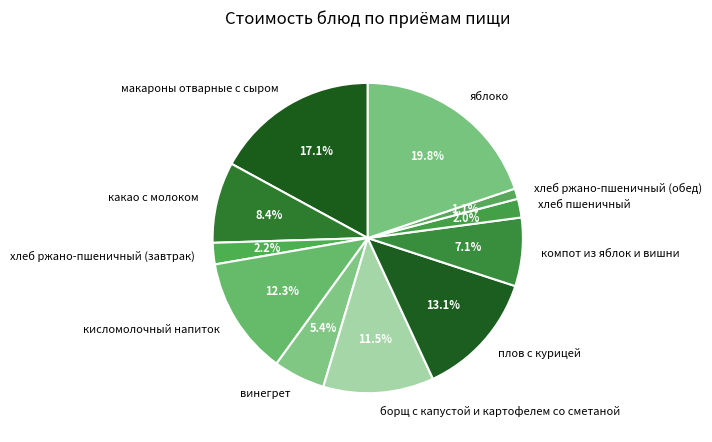

What is the ratio of the value at какао с молоком to the value at компот из яблок и вишни?

1.2